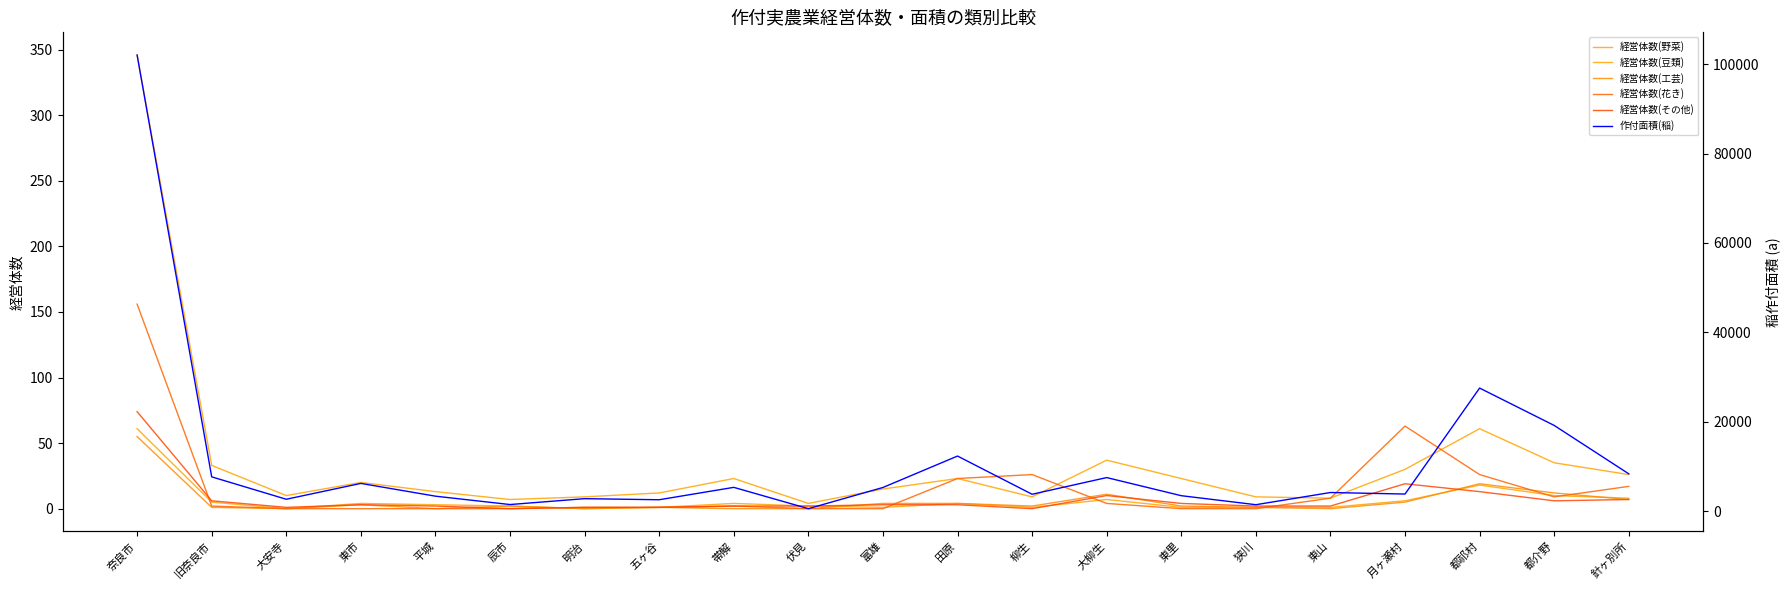

How many times do 経営体数(花き) and 経営体数(野菜) cross each other?

2